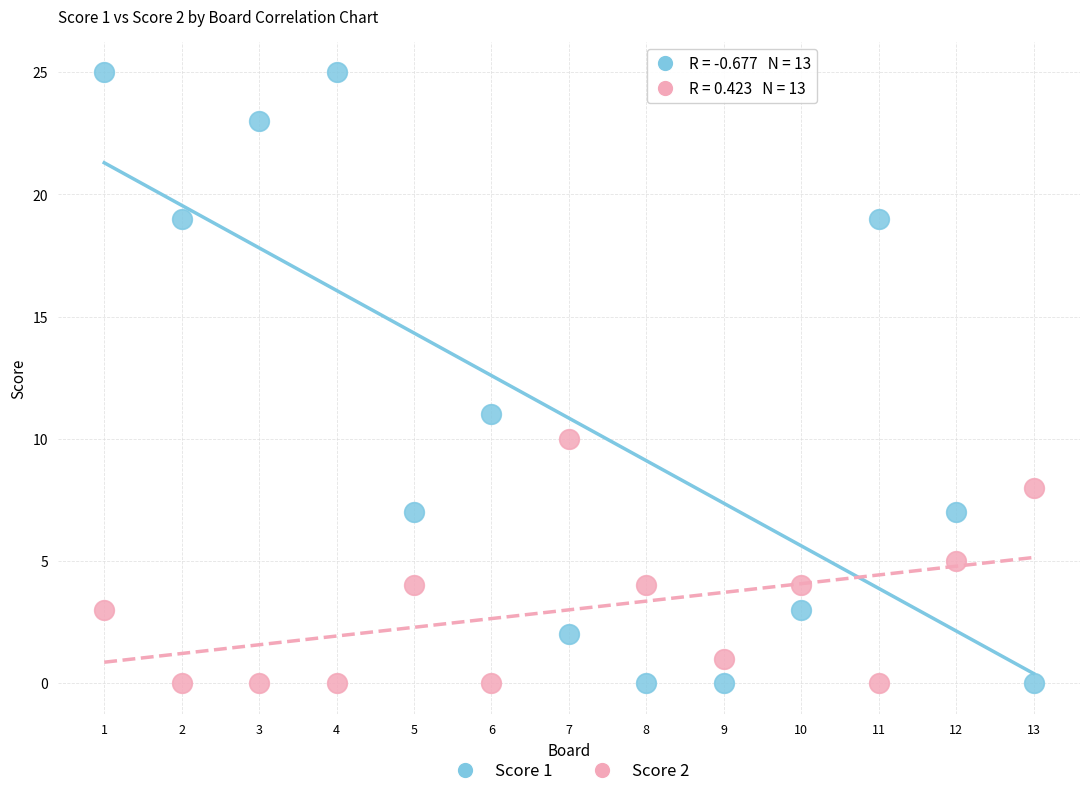

Which series reaches the maximum Y coordinate?

Score 1